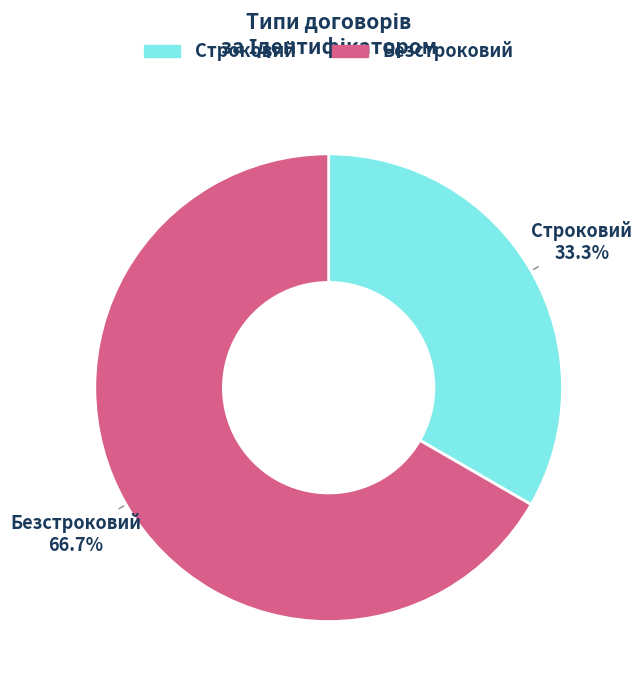

Which has a higher value, Безстроковий or Строковий?

Безстроковий